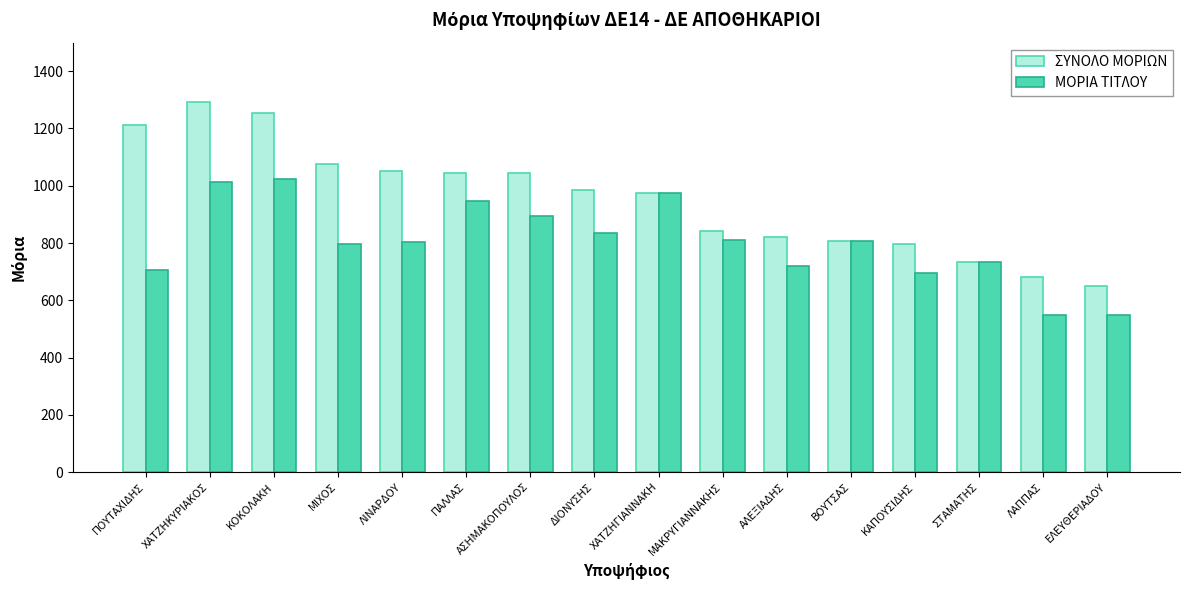

How many bars are there in total?

32